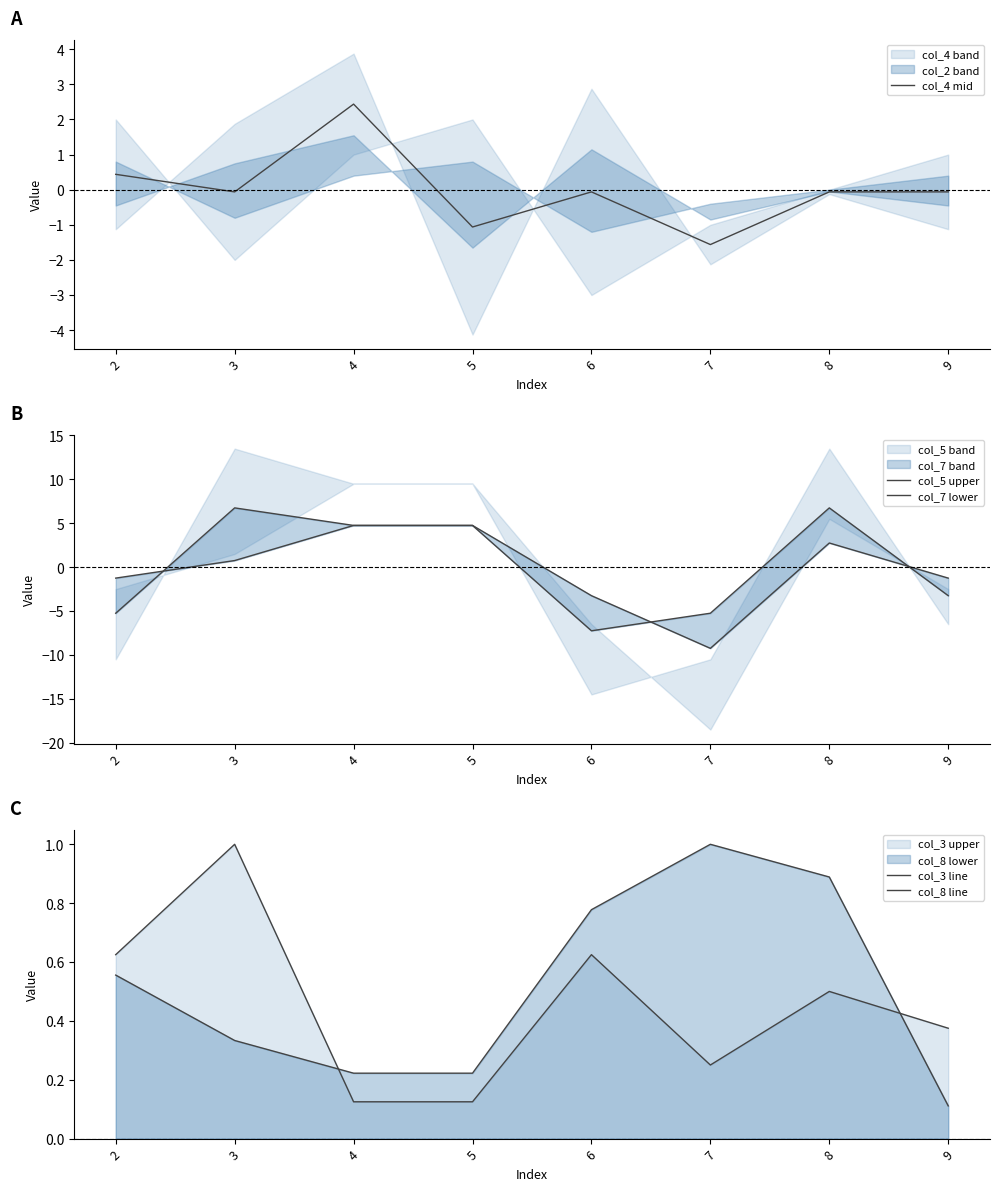

List the labels in order of col_3 line value, largest first.

3, 2, 6, 8, 9, 7, 4, 5